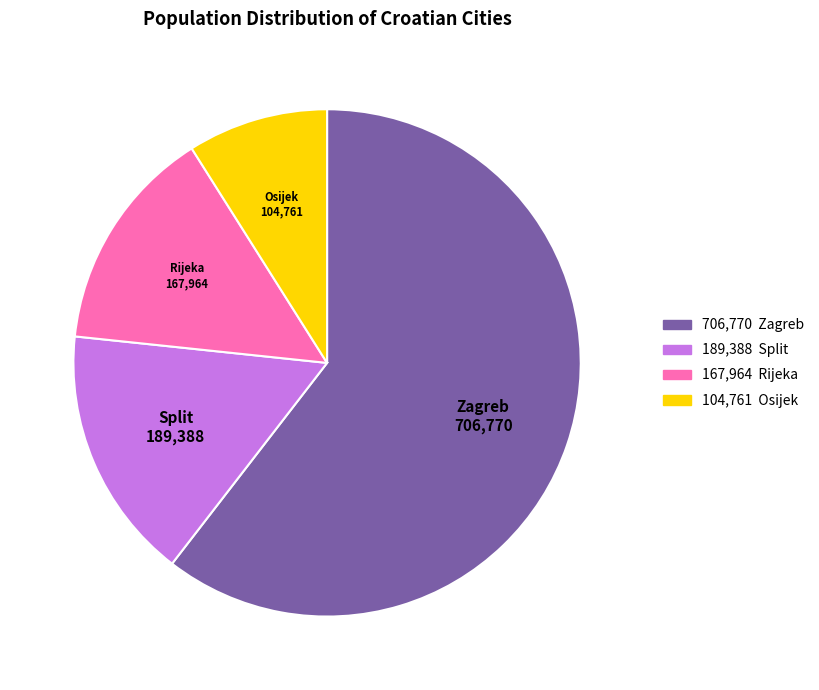

Is the sum of Rijeka and Osijek greater than half?

No